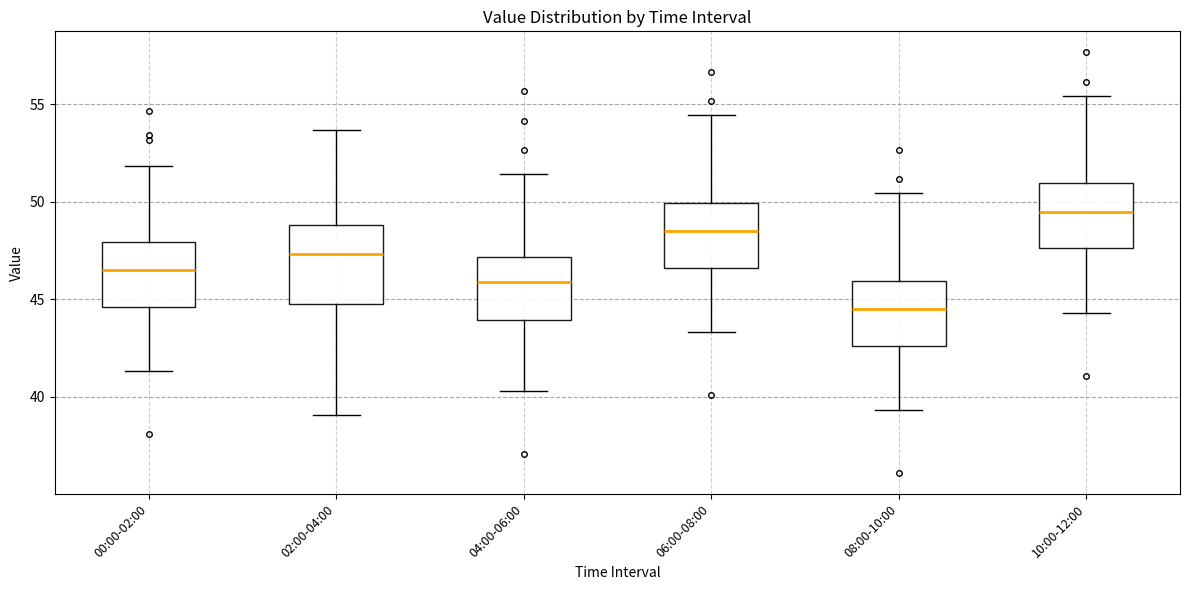

Where is the upper edge of the box for 00:00-02:00 on the y-axis? The values are not printed on the chart, so give them approximately, as read against the axis.

48.0